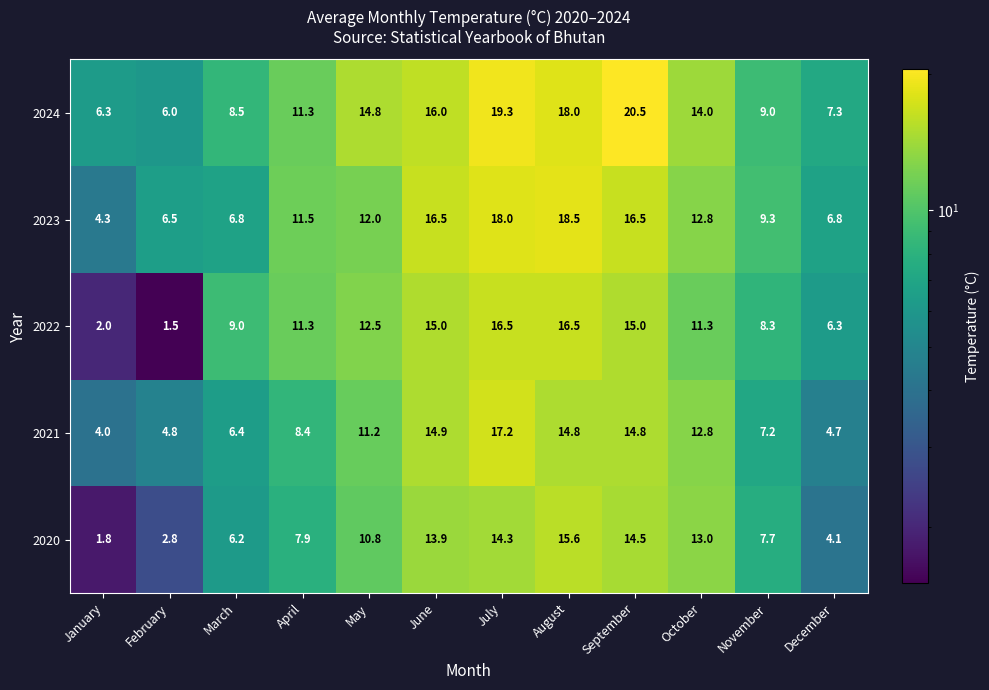

The value of 2023 at March is 3.6. True or false?

False